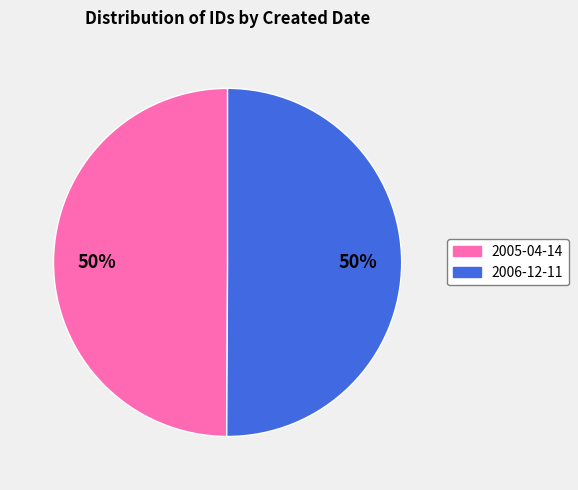

Approximately how many times larger is the value at 2006-12-11 compared to 2005-04-14?

1.0